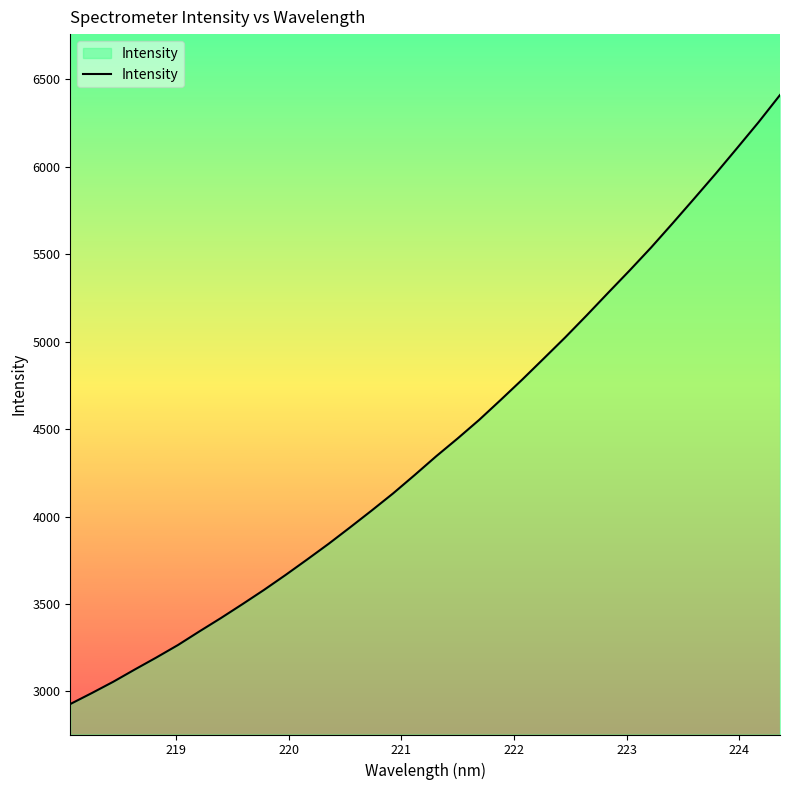

What is the greatest value displayed?

6411.0